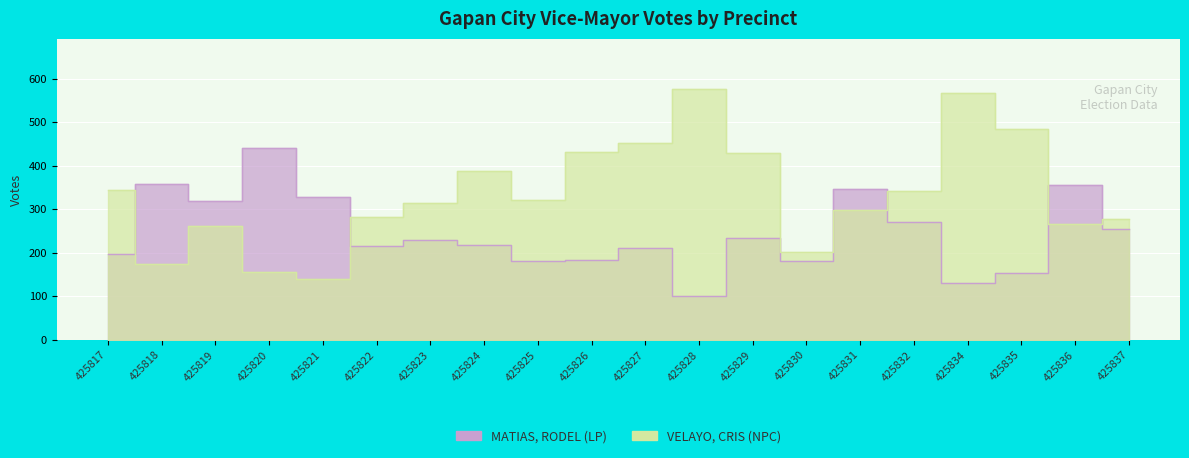

Reading left to right, transcribe all the data shown in this chart.

MATIAS, RODEL (LP): 196	357	318	441	327	216	230	218	182	183	210	101	234	182	347	270	130	153	355	254
VELAYO, CRIS (NPC): 343	173	261	156	140	283	314	387	321	432	452	576	429	202	299	341	567	484	267	277